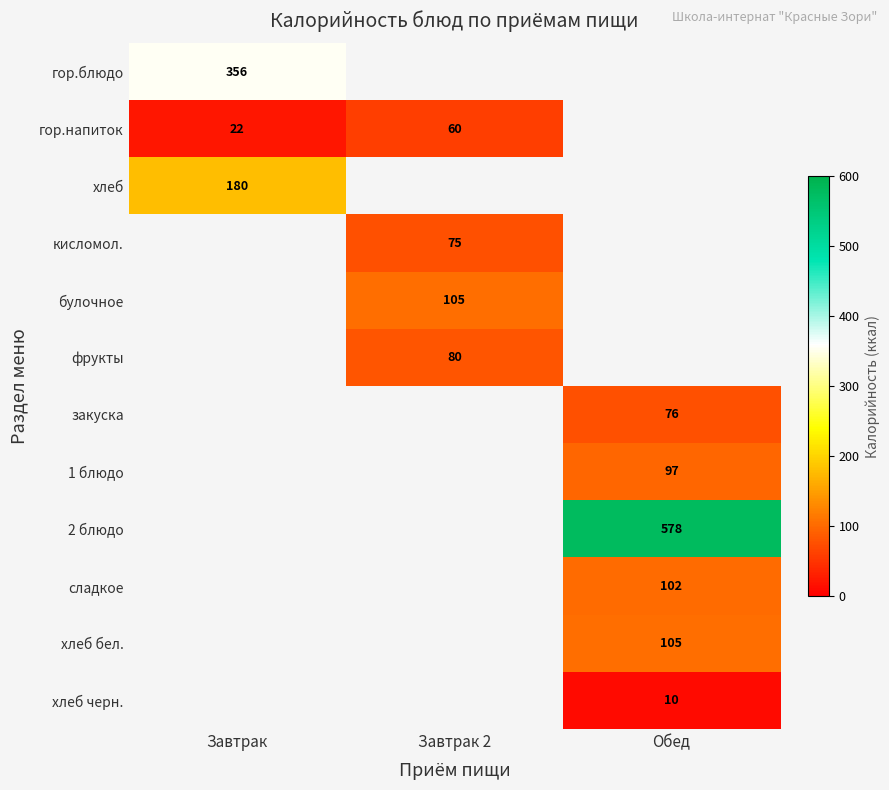

The кисломол. series shows 127 at Завтрак 2. True or false?

False